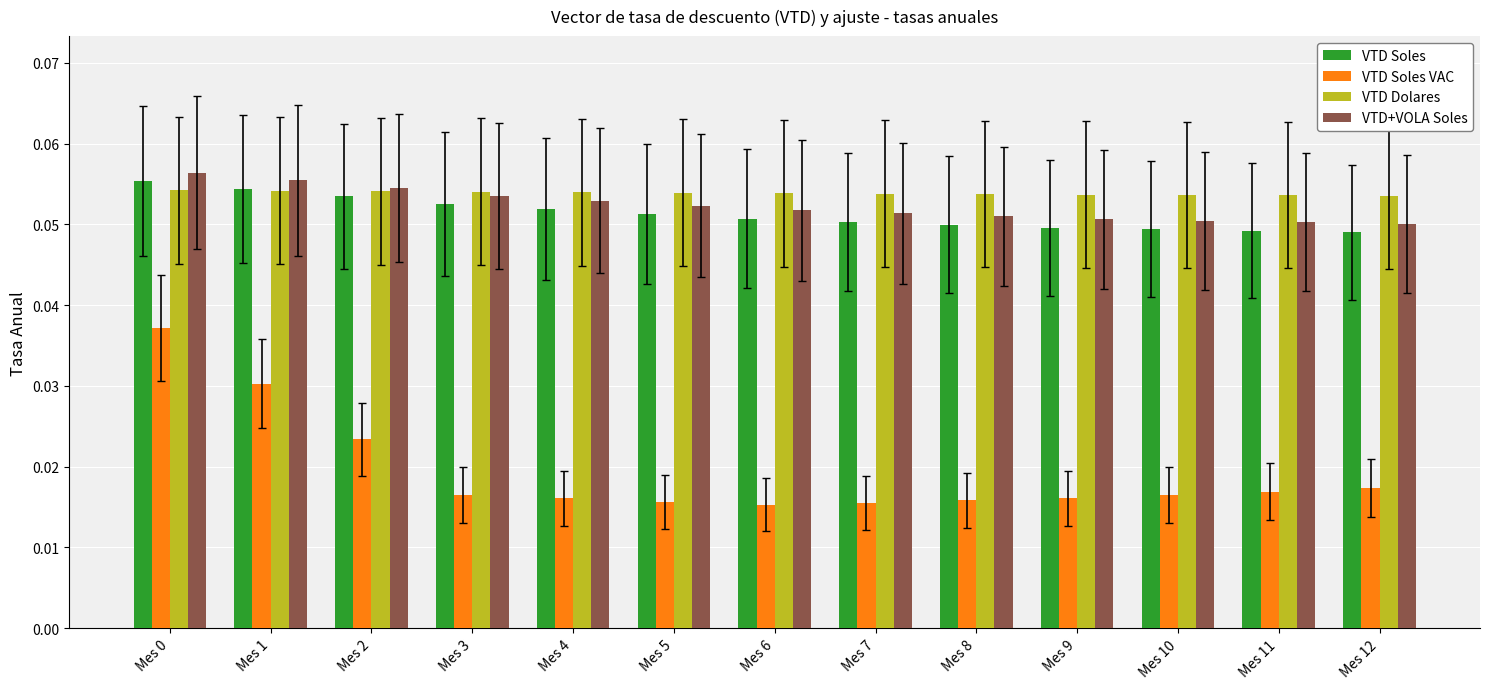

Is the value of VTD Dolares at Mes 9 greater than the value of VTD+VOLA Soles at Mes 6?

Yes